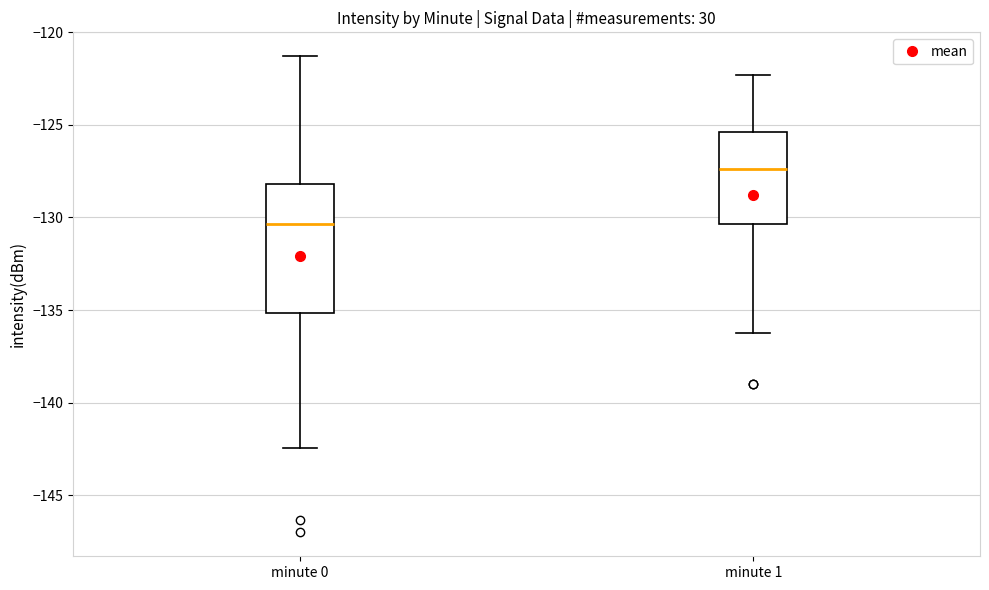

Reading left to right, transcribe this box plot: for each box, give where its median line is, the range the box spans, and where its two whiskers end, as read against the y-axis. The values are not printed on the chart, so give them approximately, as read against the axis.

minute 0: median -130.5, box -135.0 to -128.0, whiskers -142.5 to -121.5
minute 1: median -127.5, box -130.5 to -125.5, whiskers -136.0 to -122.5